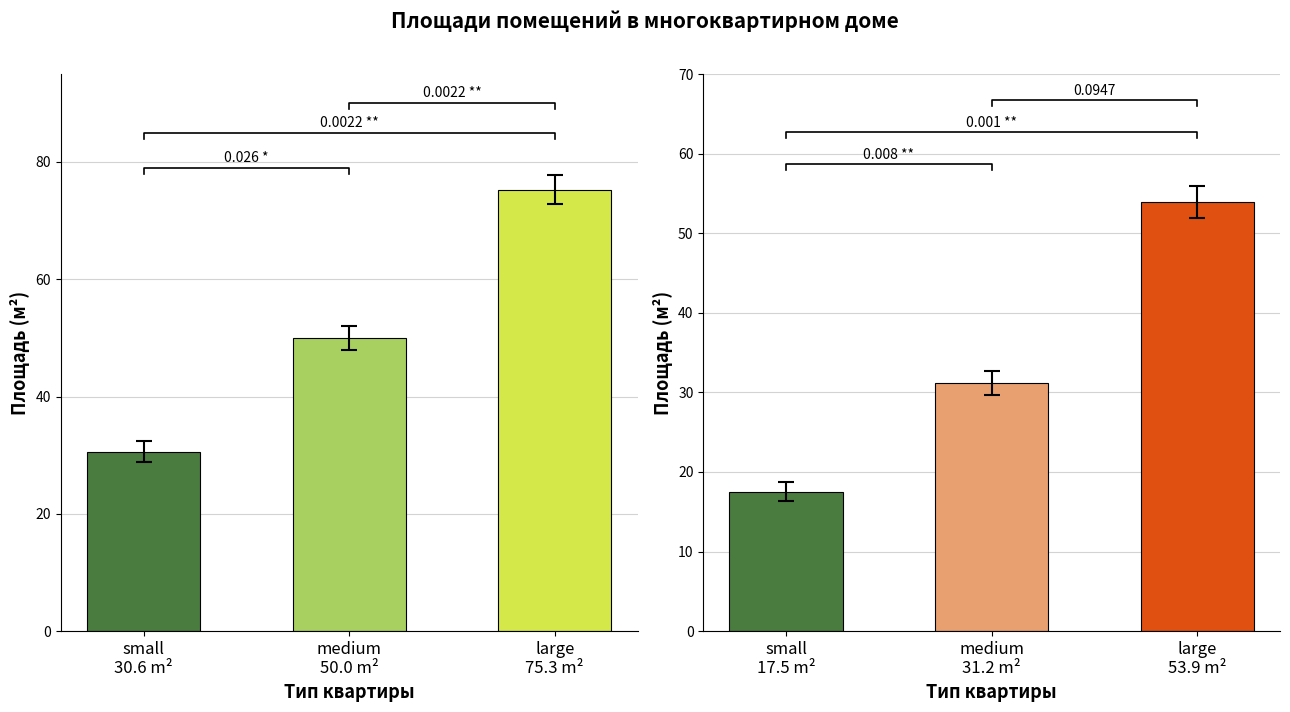

At which category does the chart reach its peak across all series?

large
75.3 m²